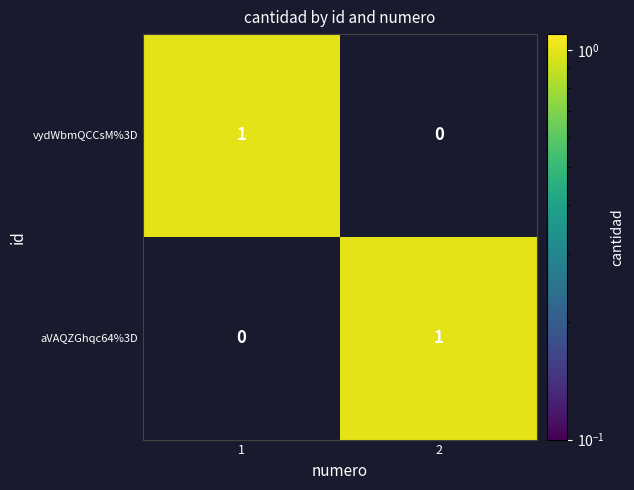

True or false: vydWbmQCCsM%3D has a value of 0 at 2.

True